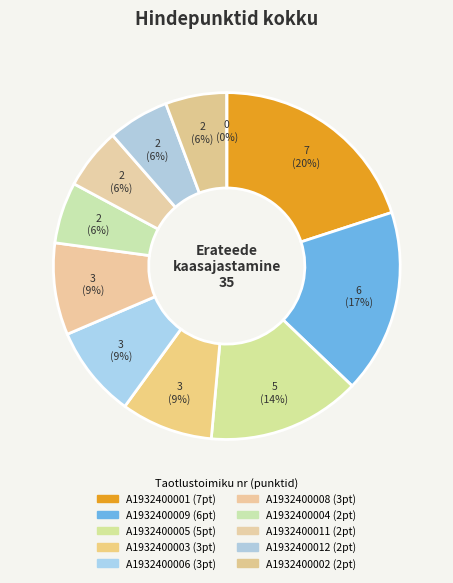

Is there any slice that represents more than half of the pie?

No